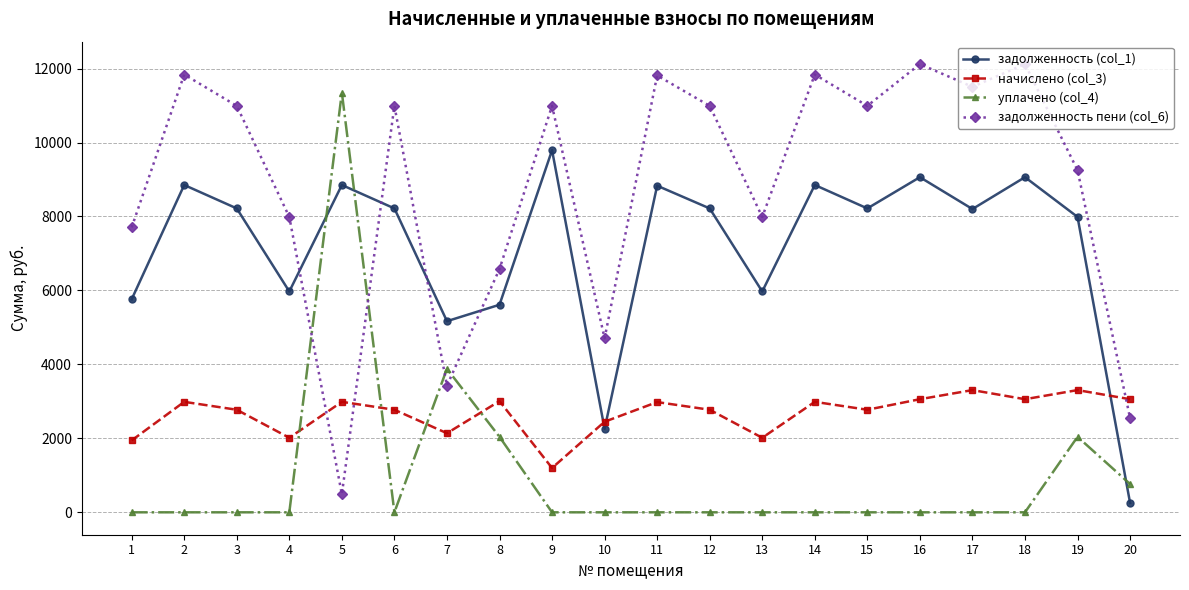

Which series has the largest range (max minus min)?

задолженность пени (col_6)